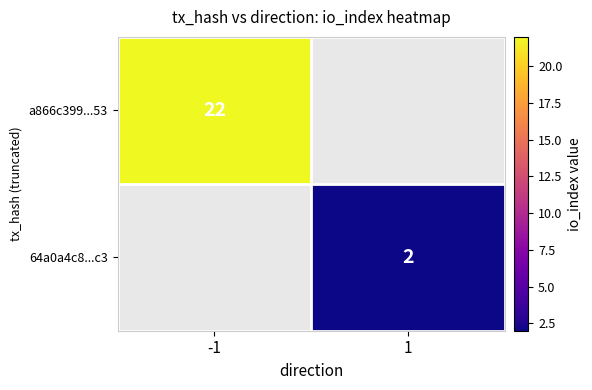

Between 1 and -1, which is larger?

-1